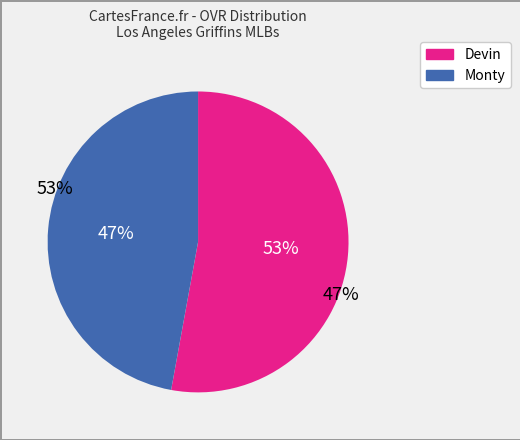

Is it true that Devin is 64% of the pie?

False